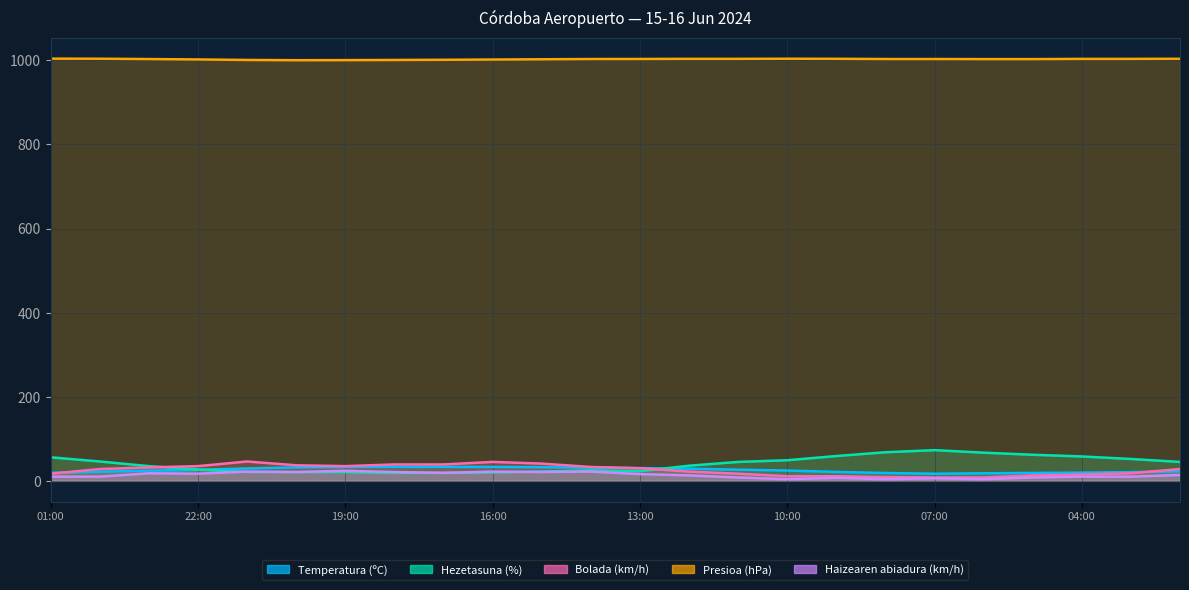

Which has a higher value, 10:00 or 13:00?

13:00